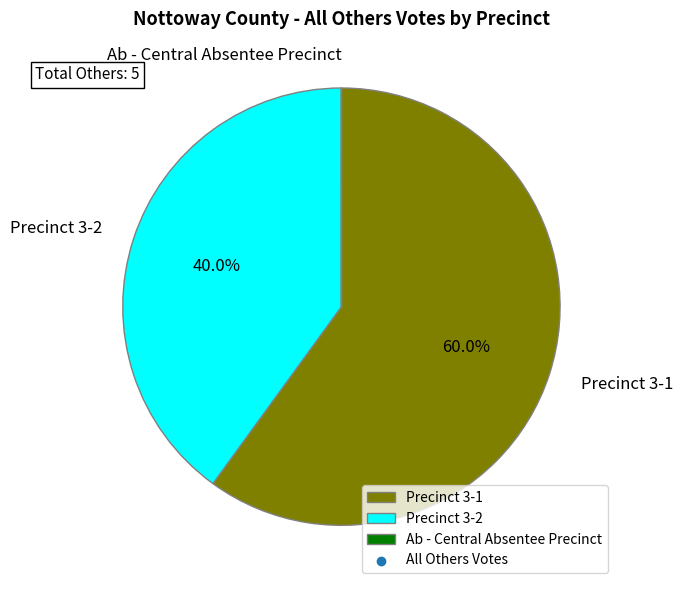

Is Precinct 3-1 the majority of the pie?

Yes